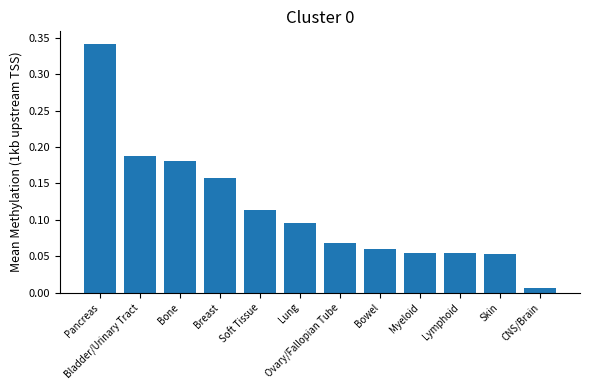

Does the chart contain any negative values?

No